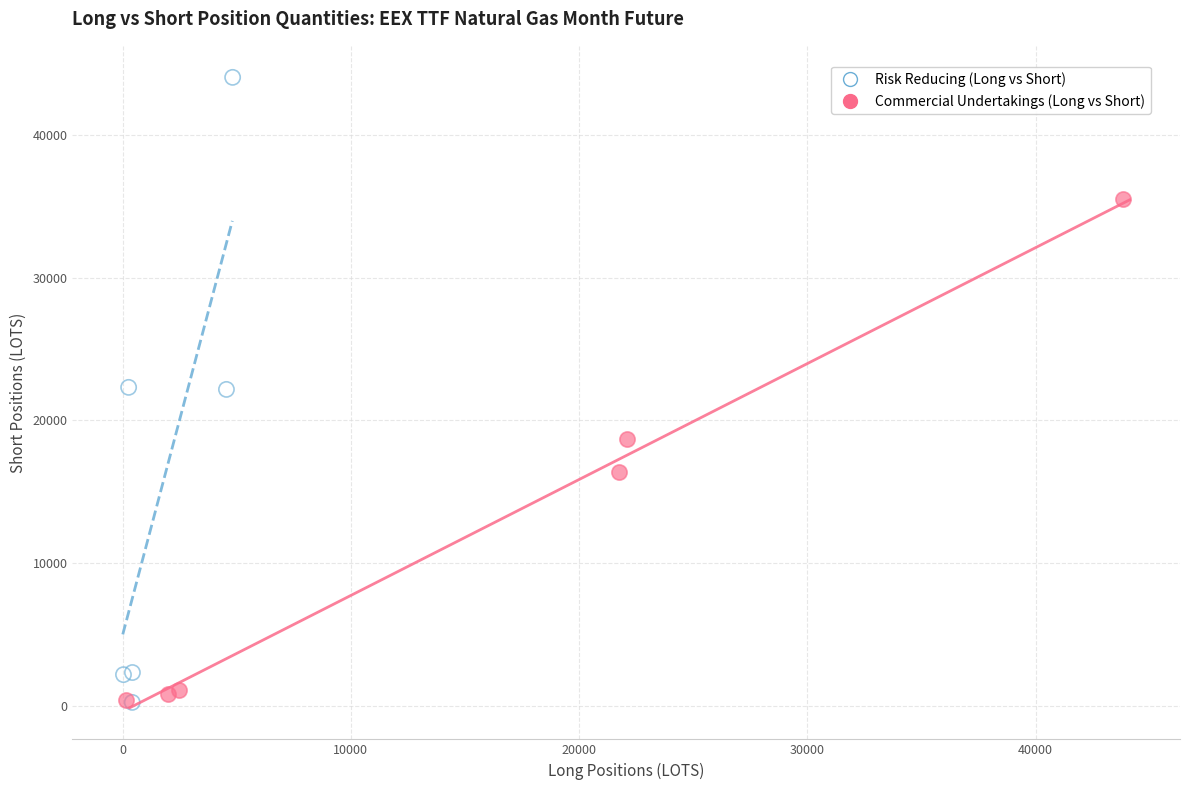

Which series has the largest Y range (max minus min)?

Risk Reducing (Long vs Short)